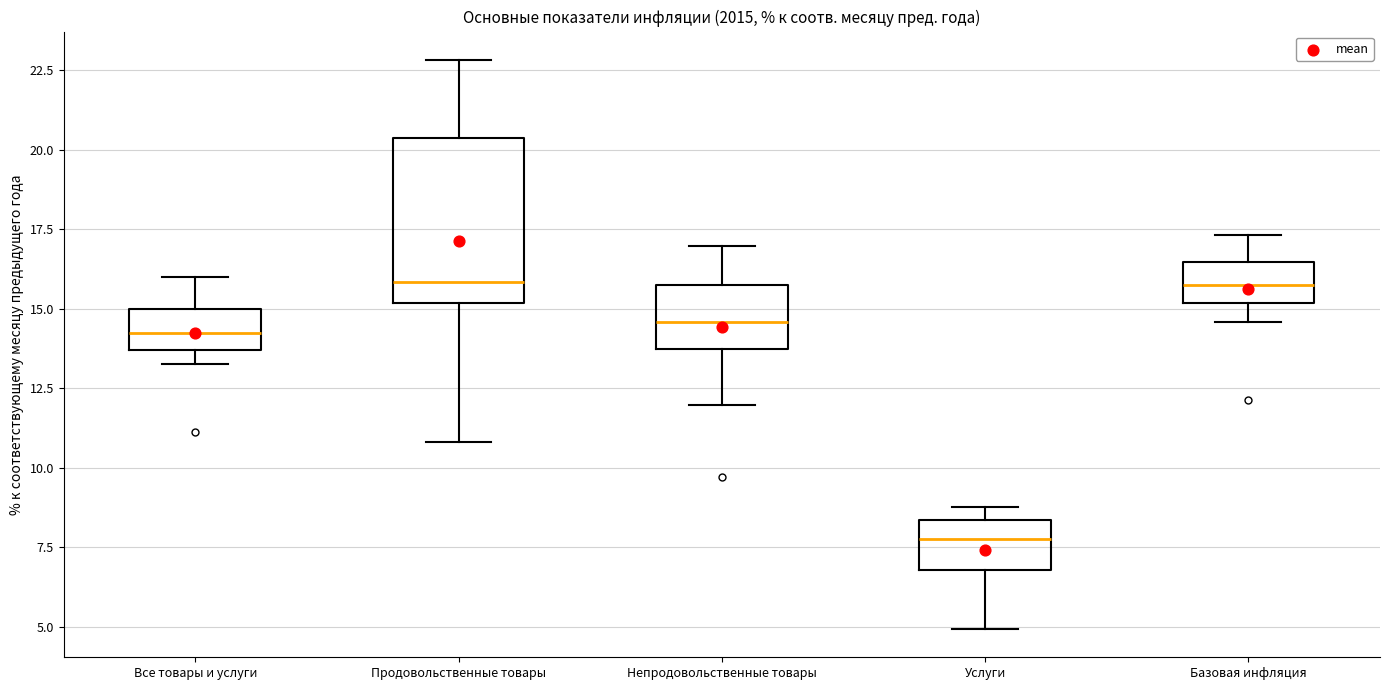

Where is the upper edge of the box for Все товары и услуги on the y-axis? The values are not printed on the chart, so give them approximately, as read against the axis.

15.0